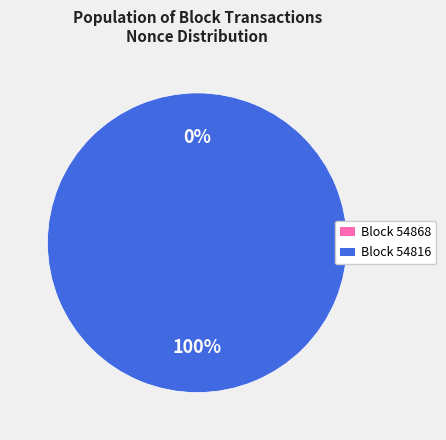

True or false: 54868 accounts for 9% of the total.

False